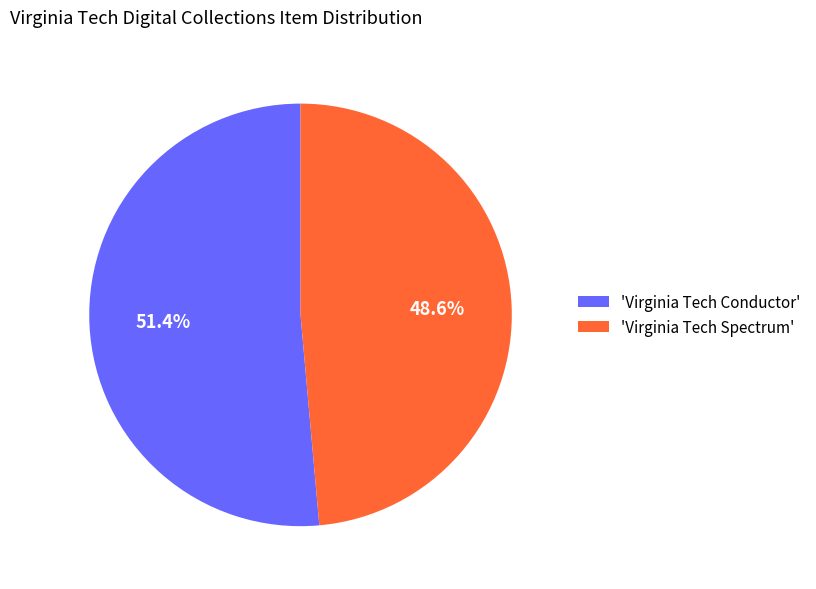

What is the ratio of the value at 'Virginia Tech Spectrum' to the value at 'Virginia Tech Conductor'?

0.9